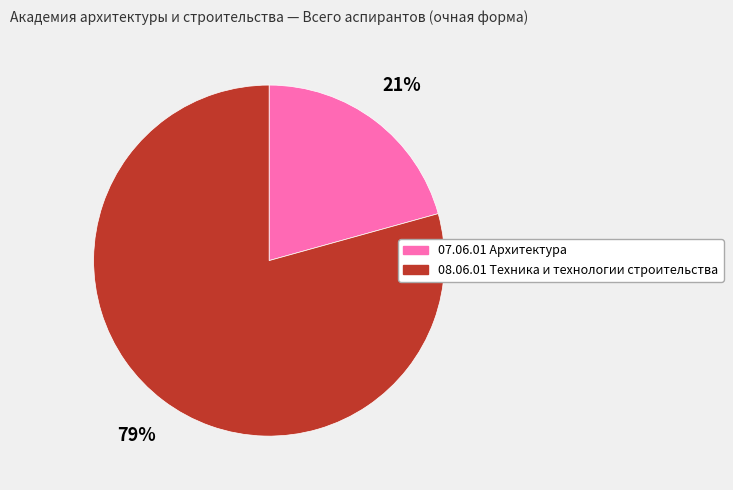

Which category accounts for the majority?

08.06.01 Техника и технологии строительства